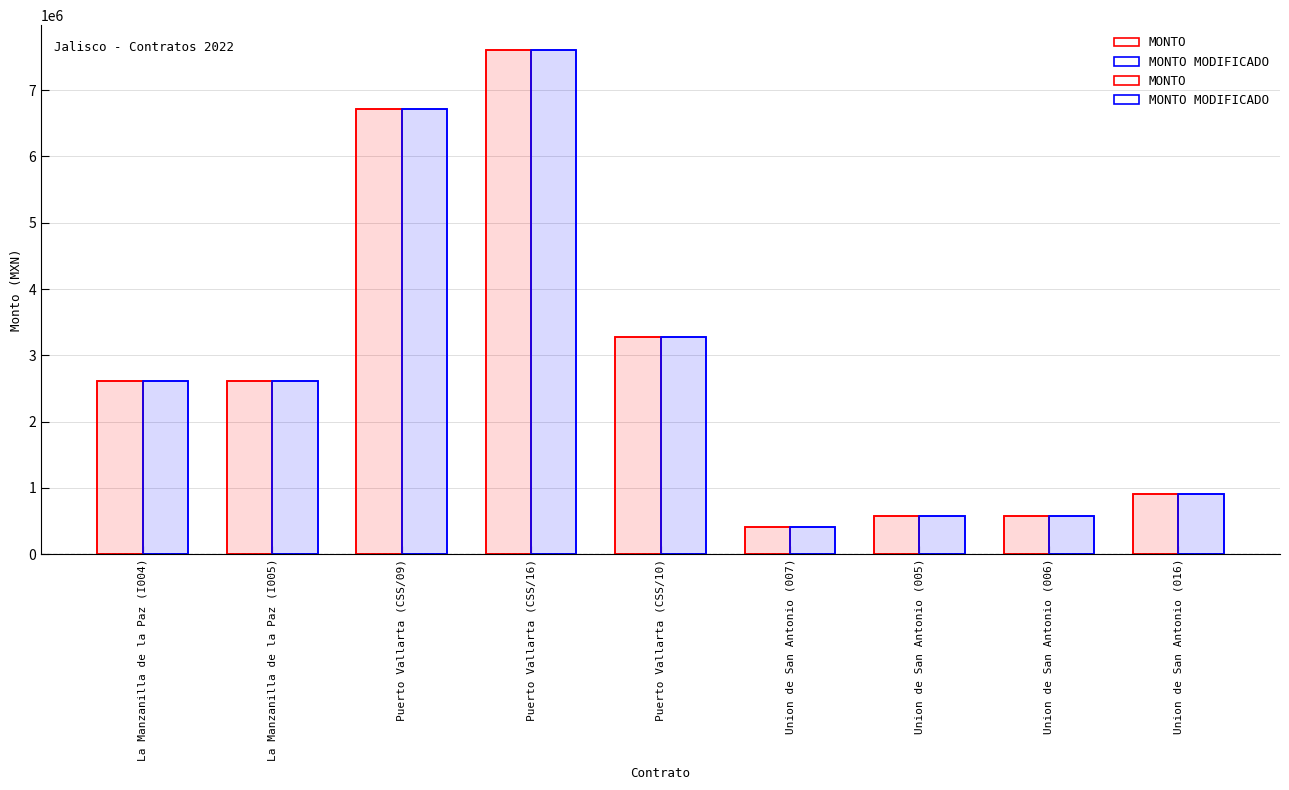

Rank the series at Puerto Vallarta (CSS/16) from highest to lowest value.

MONTO, MONTO MODIFICADO